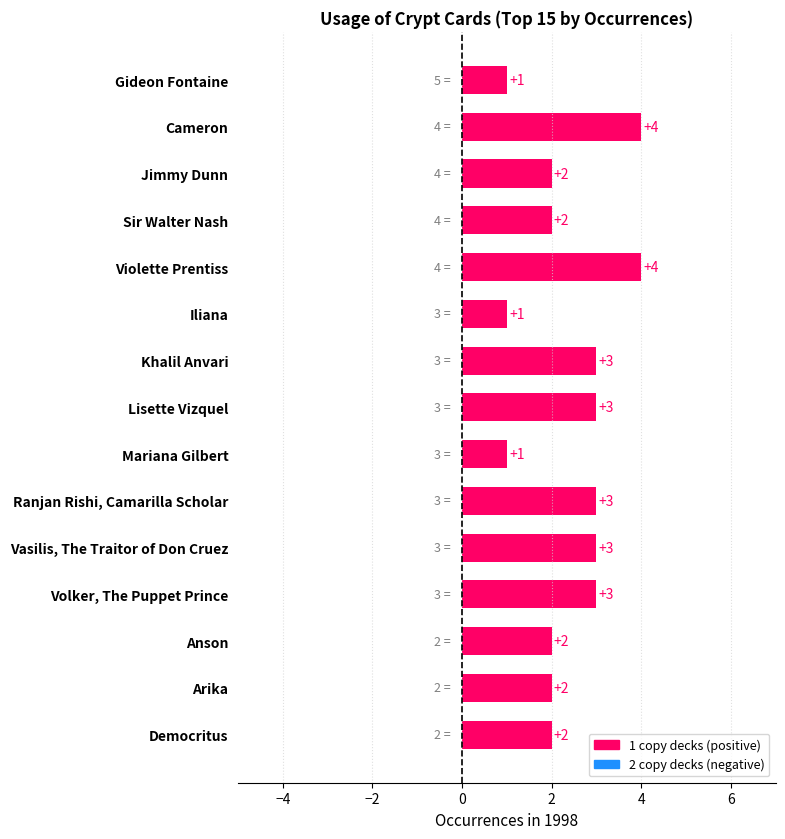

How many categories are shown in the chart?

15